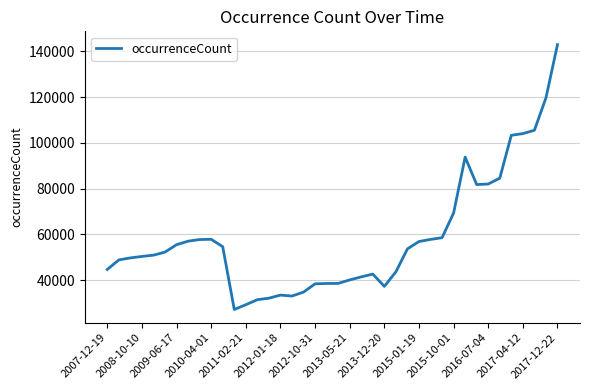

What is the greatest value displayed?

142923